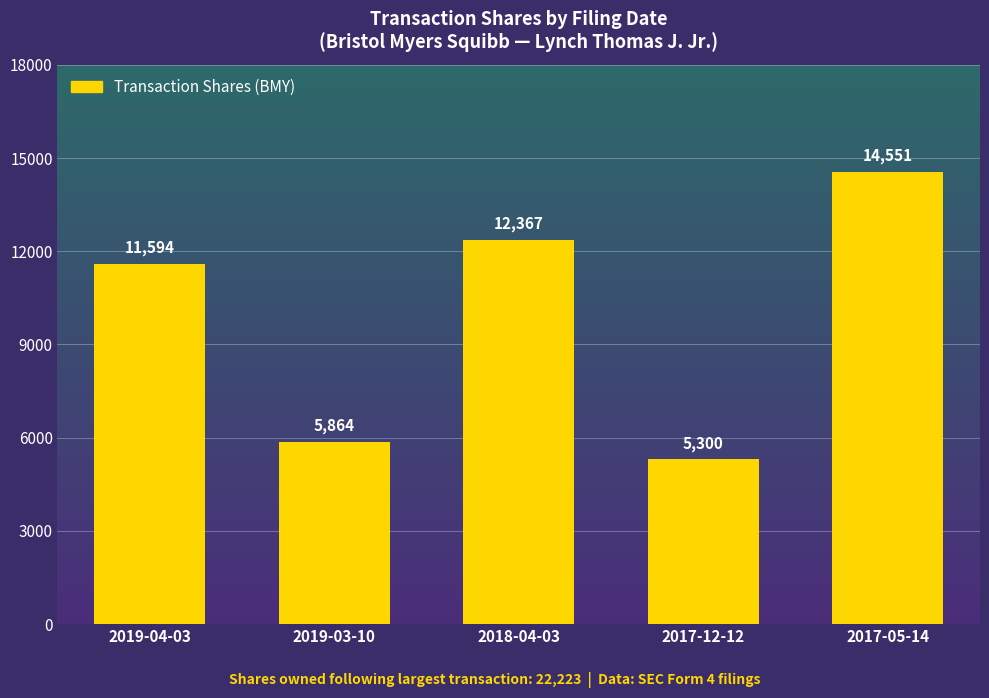

List the labels in order of value, smallest first.

2017-12-12, 2019-03-10, 2019-04-03, 2018-04-03, 2017-05-14